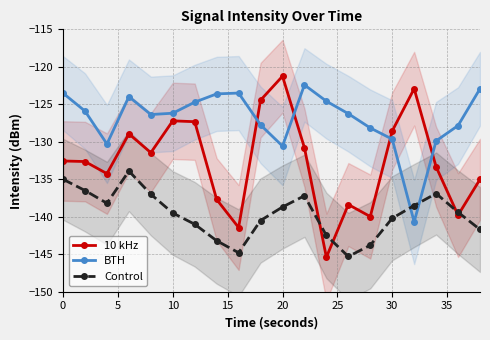

The value of 10 kHz at 0 is -175.5. True or false?

False